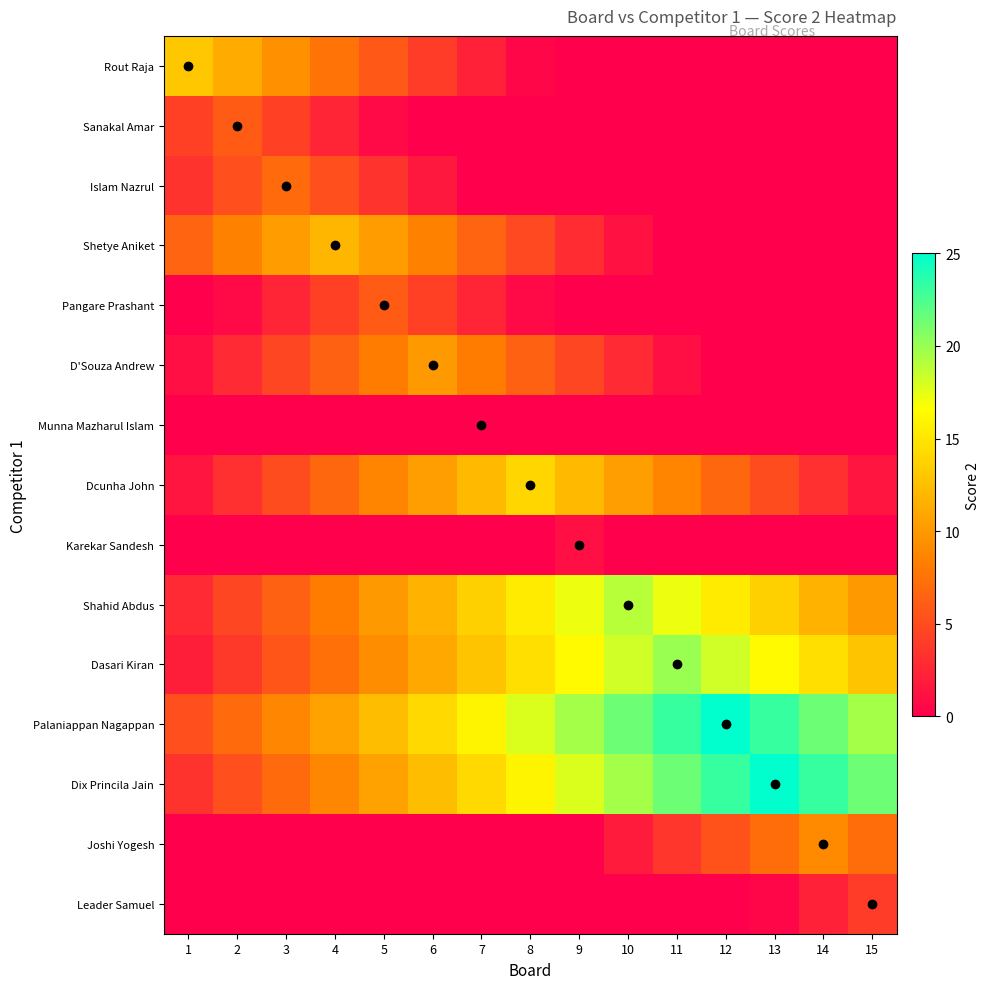

Reading right to left, what are all the values shown in this chart?

Rout Raja: 15=0.0	14=0.0	13=0.0	12=0.0	11=0.0	10=0.0	9=0.0	8=0.4	7=2.2	6=4.0	5=5.8	4=7.6	3=9.4	2=11.2	1=13.0
Sanakal Amar: 15=0.0	14=0.0	13=0.0	12=0.0	11=0.0	10=0.0	9=0.0	8=0.0	7=0.0	6=0.0	5=0.6	4=2.4	3=4.2	2=6.0	1=4.2
Islam Nazrul: 15=0.0	14=0.0	13=0.0	12=0.0	11=0.0	10=0.0	9=0.0	8=0.0	7=0.0	6=1.6	5=3.4	4=5.2	3=7.0	2=5.2	1=3.4
Shetye Aniket: 15=0.0	14=0.0	13=0.0	12=0.0	11=0.0	10=1.2	9=3.0	8=4.8	7=6.6	6=8.4	5=10.2	4=12.0	3=10.2	2=8.4	1=6.6
Pangare Prashant: 15=0.0	14=0.0	13=0.0	12=0.0	11=0.0	10=0.0	9=0.0	8=0.6	7=2.4	6=4.2	5=6.0	4=4.2	3=2.4	2=0.6	1=0.0
D'Souza Andrew: 15=0.0	14=0.0	13=0.0	12=0.0	11=1.0	10=2.8	9=4.6	8=6.4	7=8.2	6=10.0	5=8.2	4=6.4	3=4.6	2=2.8	1=1.0
Munna Mazharul Islam: 15=0.0	14=0.0	13=0.0	12=0.0	11=0.0	10=0.0	9=0.0	8=0.0	7=0.0	6=0.0	5=0.0	4=0.0	3=0.0	2=0.0	1=0.0
Dcunha John: 15=1.4	14=3.2	13=5.0	12=6.8	11=8.6	10=10.4	9=12.2	8=14.0	7=12.2	6=10.4	5=8.6	4=6.8	3=5.0	2=3.2	1=1.4
Karekar Sandesh: 15=0.0	14=0.0	13=0.0	12=0.0	11=0.0	10=0.0	9=1.0	8=0.0	7=0.0	6=0.0	5=0.0	4=0.0	3=0.0	2=0.0	1=0.0
Shahid Abdus: 15=10.0	14=11.8	13=13.6	12=15.4	11=17.2	10=19.0	9=17.2	8=15.4	7=13.6	6=11.8	5=10.0	4=8.2	3=6.4	2=4.6	1=2.8
Dasari Kiran: 15=12.8	14=14.6	13=16.4	12=18.2	11=20.0	10=18.2	9=16.4	8=14.6	7=12.8	6=11.0	5=9.2	4=7.4	3=5.6	2=3.8	1=2.0
Palaniappan Nagappan: 15=19.6	14=21.4	13=23.2	12=25.0	11=23.2	10=21.4	9=19.6	8=17.8	7=16.0	6=14.2	5=12.4	4=10.6	3=8.8	2=7.0	1=5.2
Dix Princila Jain: 15=21.4	14=23.2	13=25.0	12=23.2	11=21.4	10=19.6	9=17.8	8=16.0	7=14.2	6=12.4	5=10.6	4=8.8	3=7.0	2=5.2	1=3.4
Joshi Yogesh: 15=7.2	14=9.0	13=7.2	12=5.4	11=3.6	10=1.8	9=0.0	8=0.0	7=0.0	6=0.0	5=0.0	4=0.0	3=0.0	2=0.0	1=0.0
Leader Samuel: 15=4.0	14=2.2	13=0.4	12=0.0	11=0.0	10=0.0	9=0.0	8=0.0	7=0.0	6=0.0	5=0.0	4=0.0	3=0.0	2=0.0	1=0.0